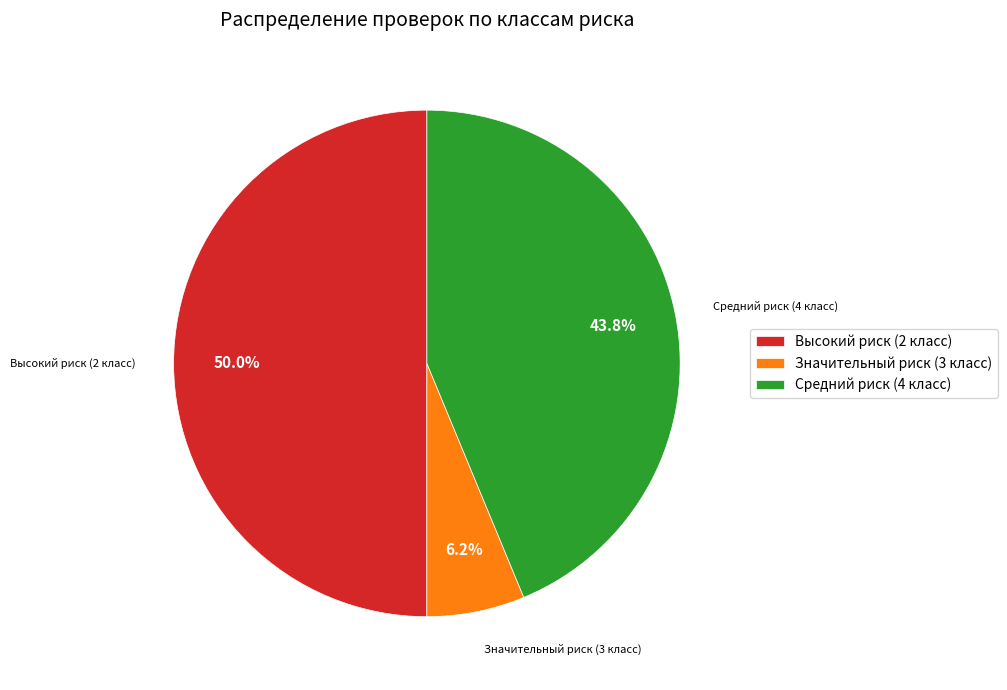

How many segments does this pie chart have?

3